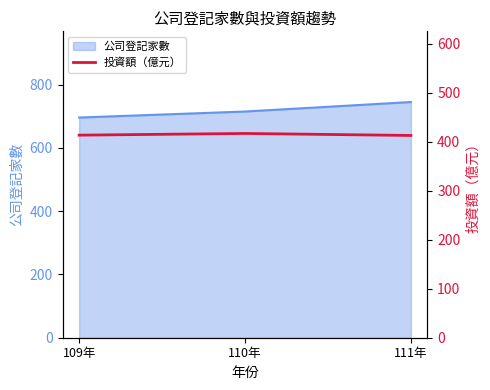

Which category has the highest value in the 公司登記家數 series?

111年